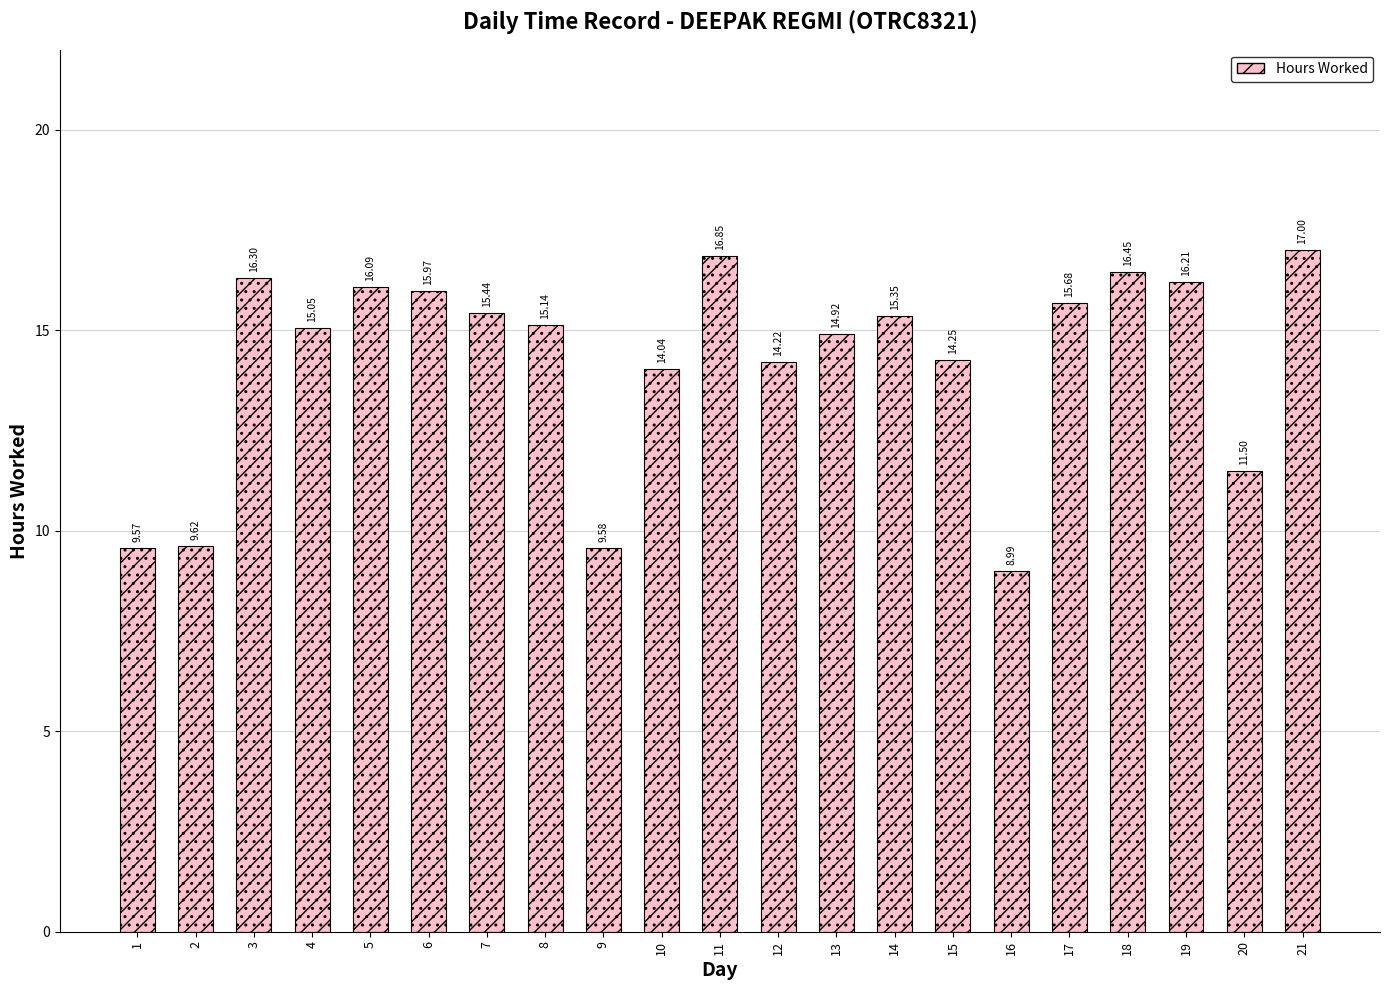

At which category does the chart reach its peak across all series?

21